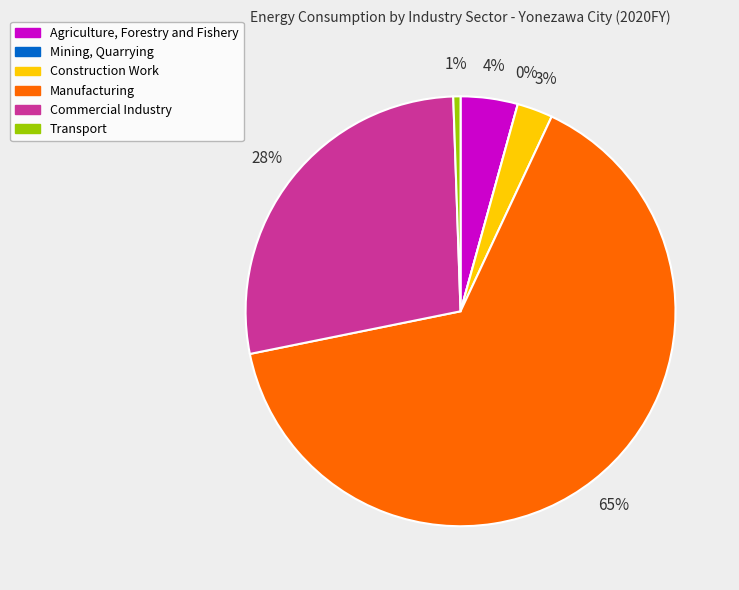

Which slice is the largest?

Manufacturing